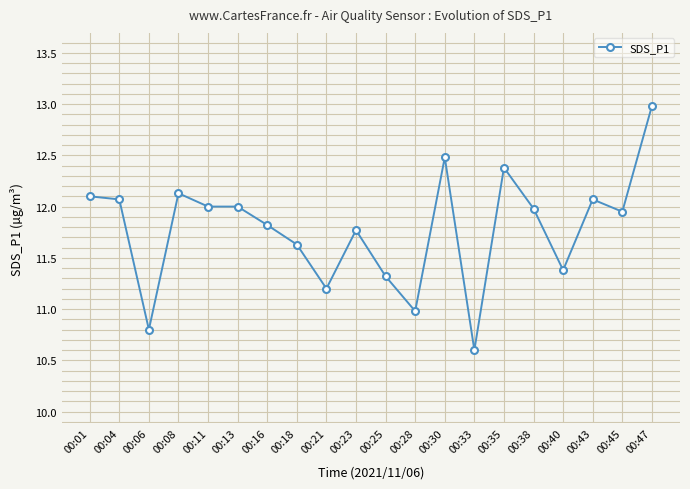

Which label corresponds to the largest value in the chart?

00:47